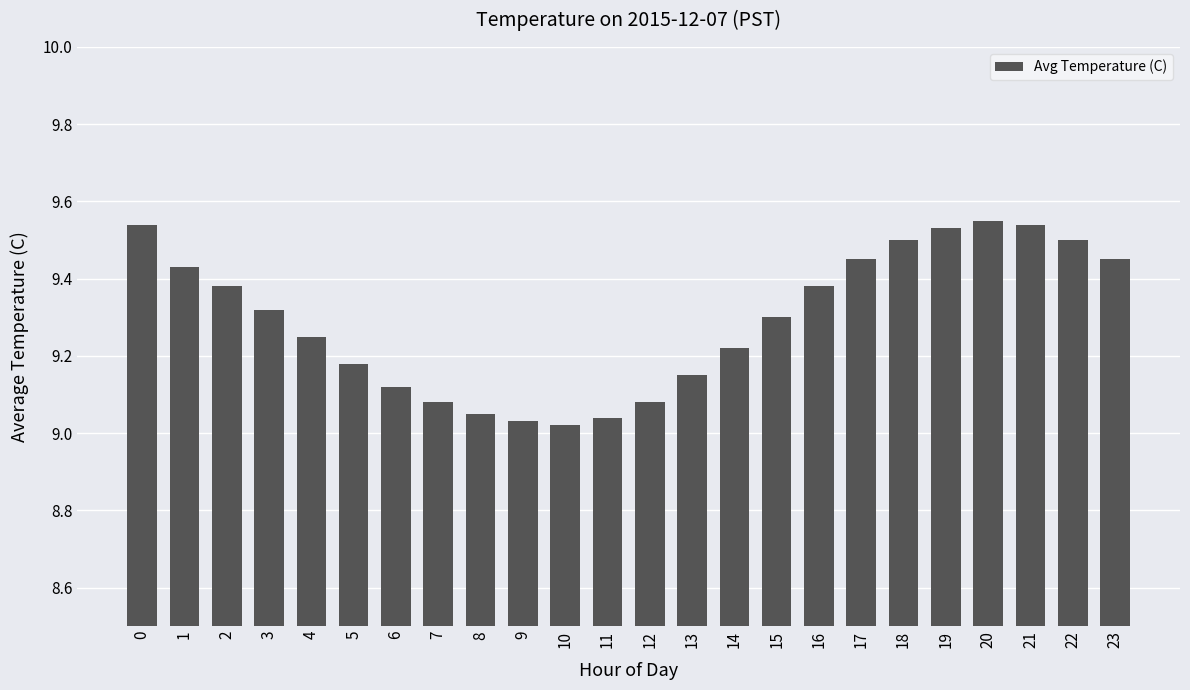

True or false: the data shows 9.3 at 3.

True